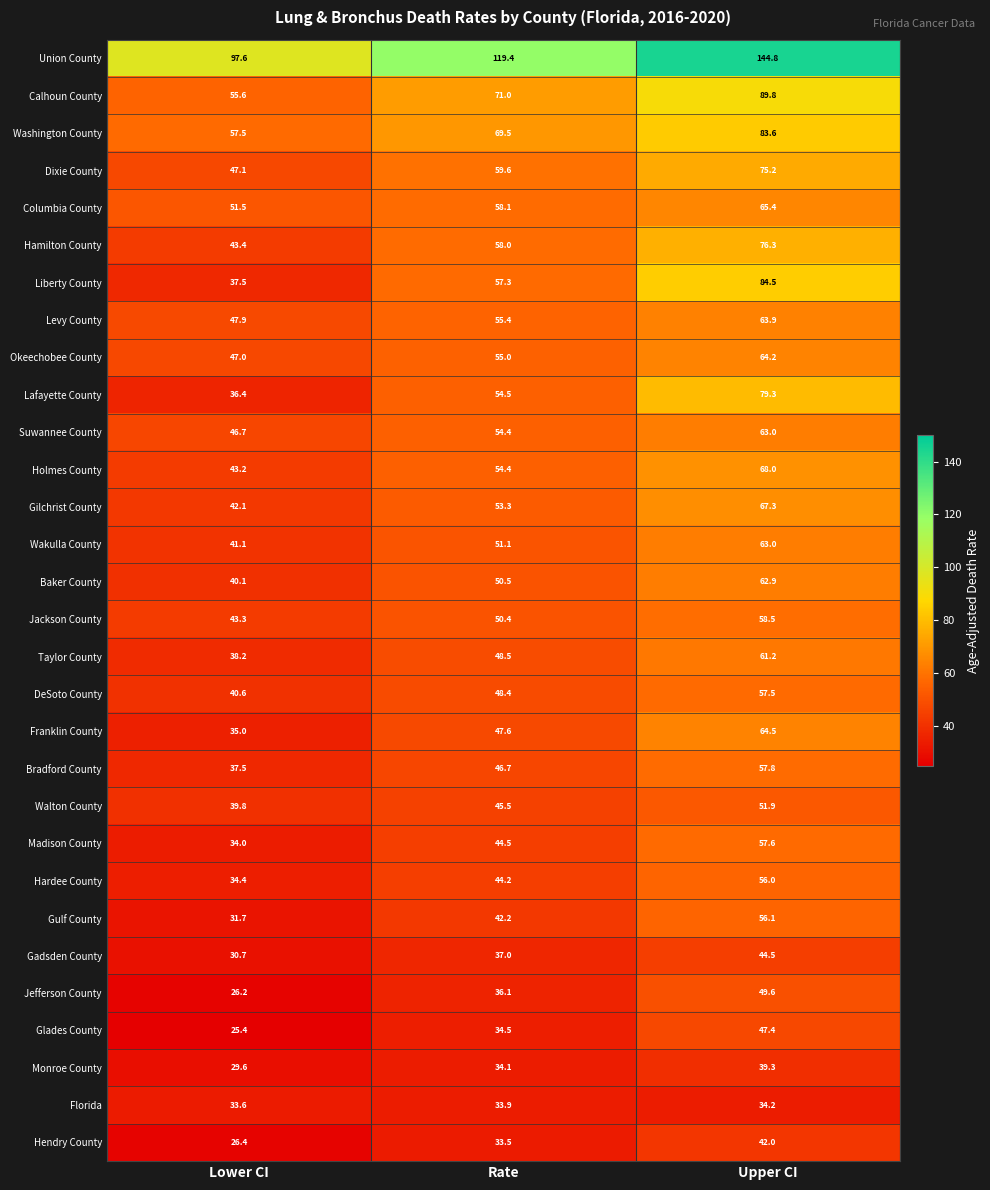

Where does the Jackson County series first go above 50?

Rate